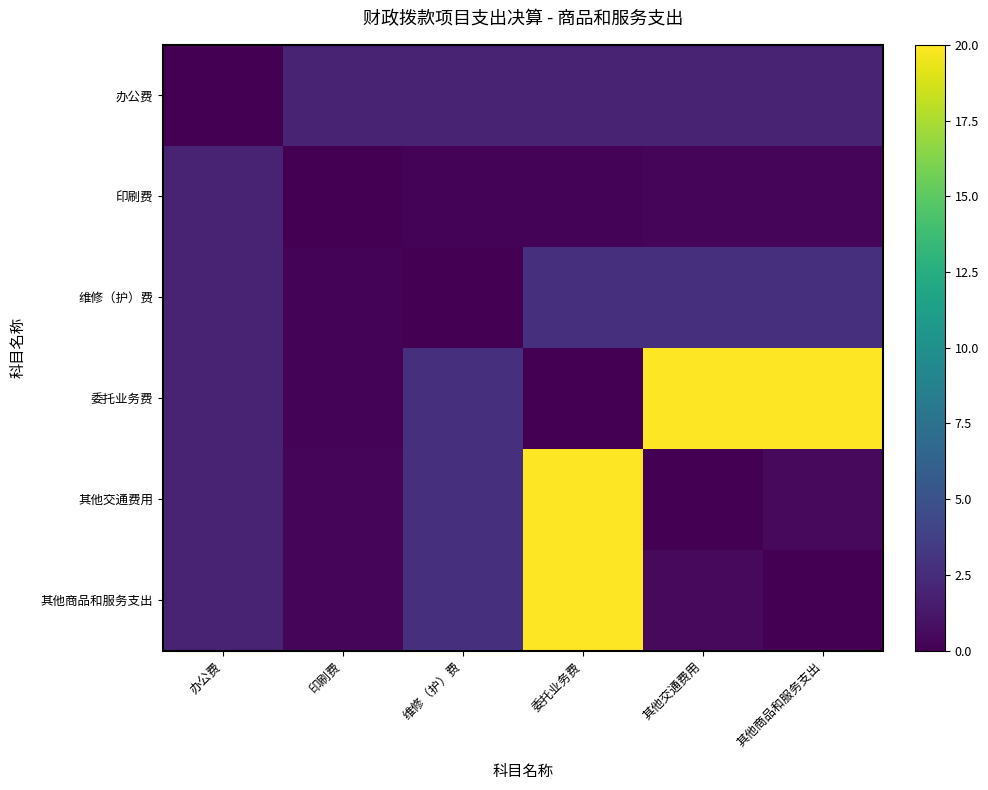

At which category is the sum across all series the highest?

委托业务费